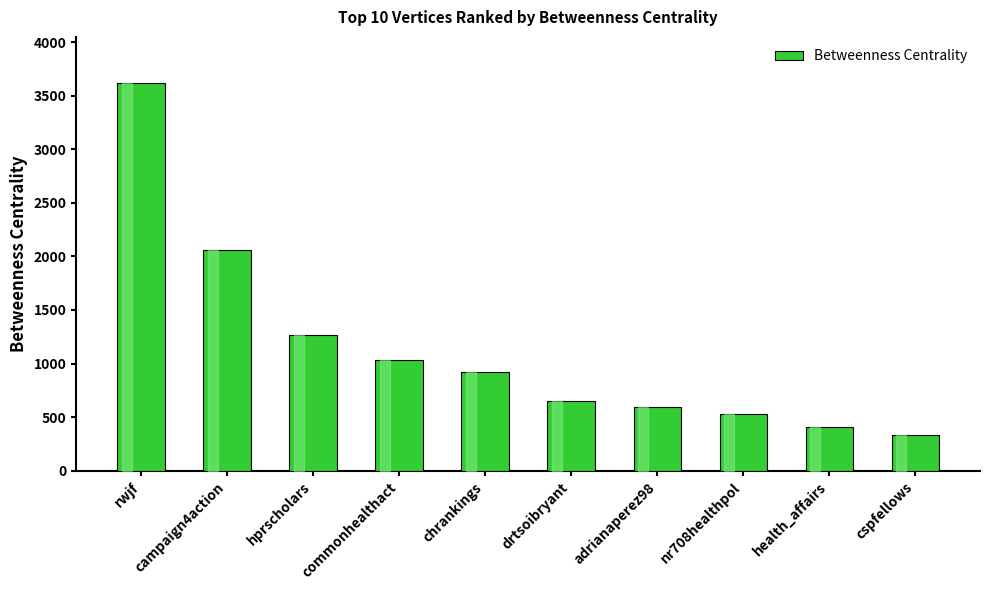

Approximately how many times larger is the value at nr708healthpol compared to health_affairs?

1.3